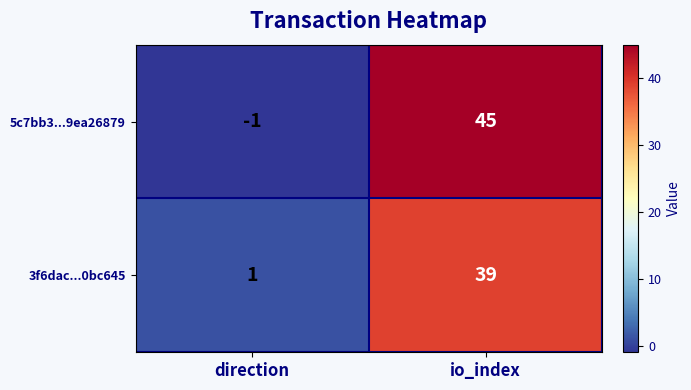

At how many categories does at least one series exceed 34?

1